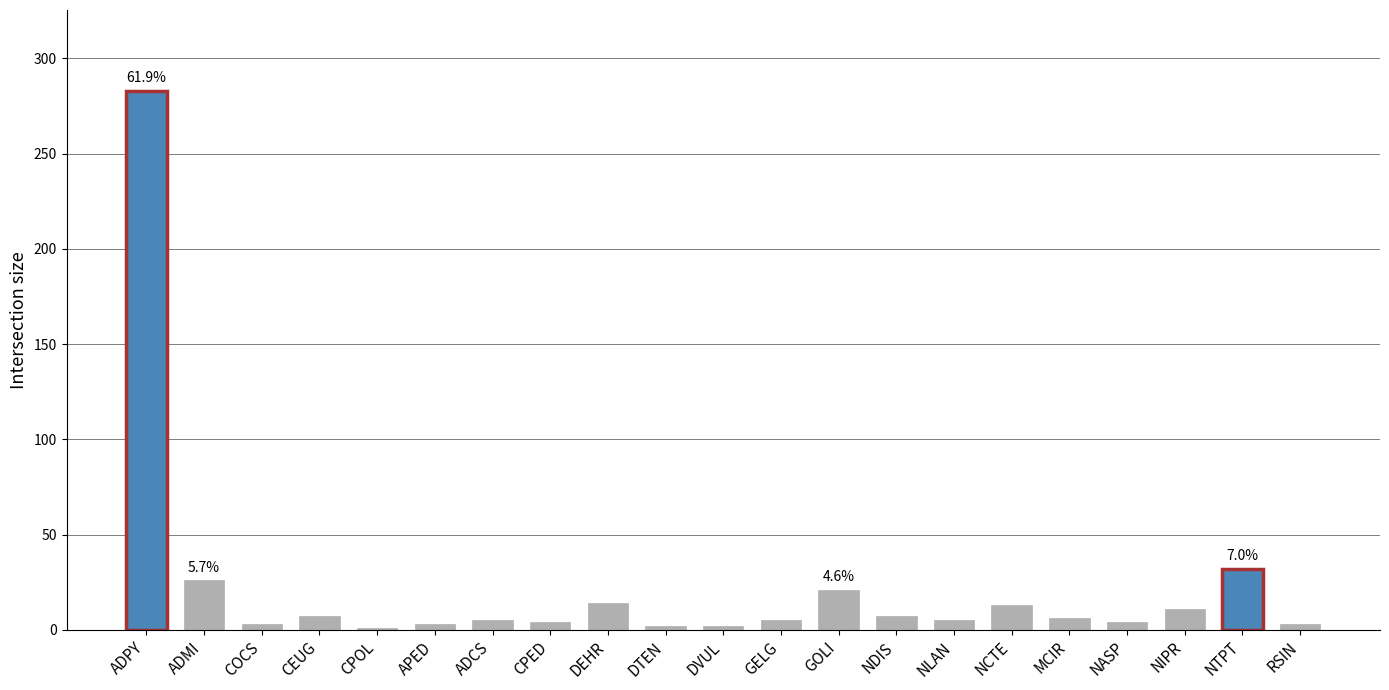

Count the number of categories in the chart.

21